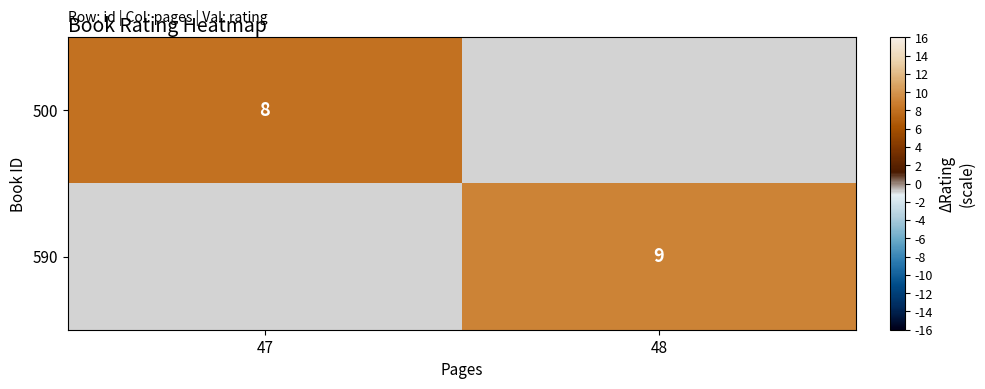

The 500 series shows 8 at 47. True or false?

True